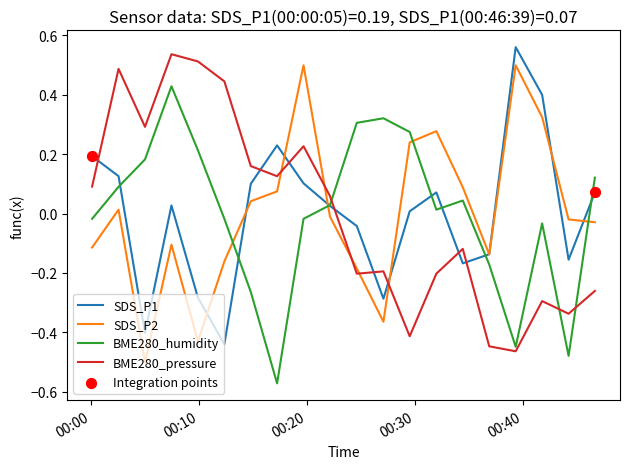

How many intersections are there between BME280_pressure and SDS_P1?

8